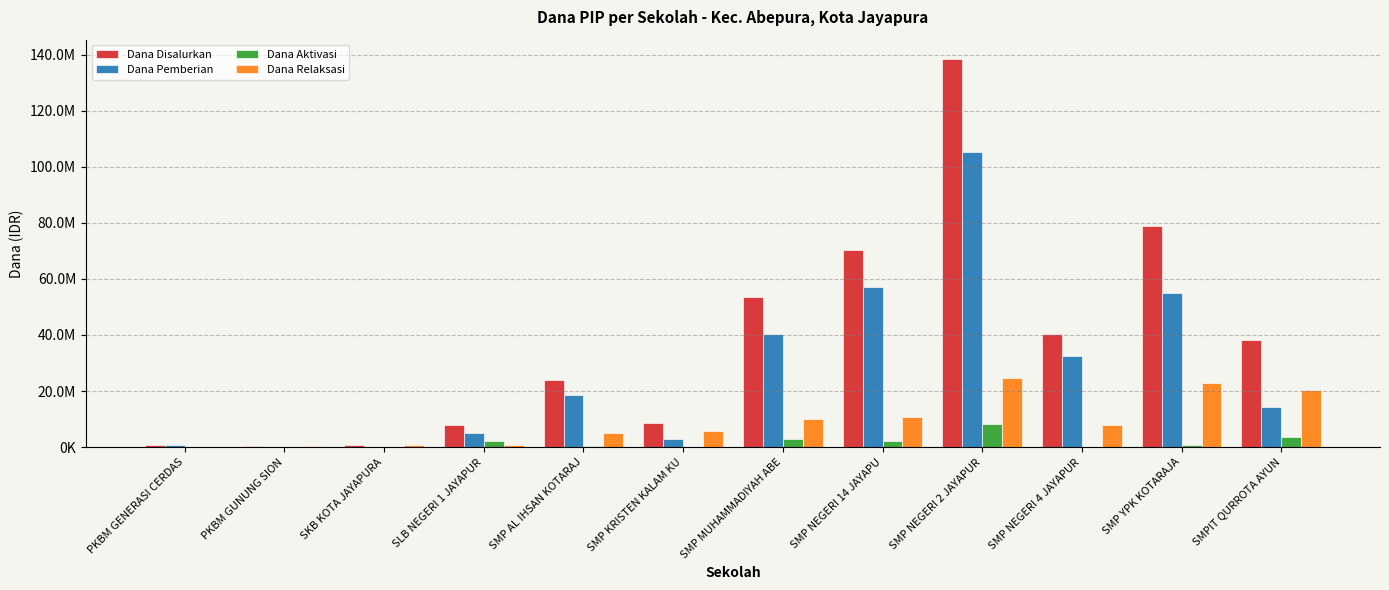

Does the chart contain stacked bars?

No